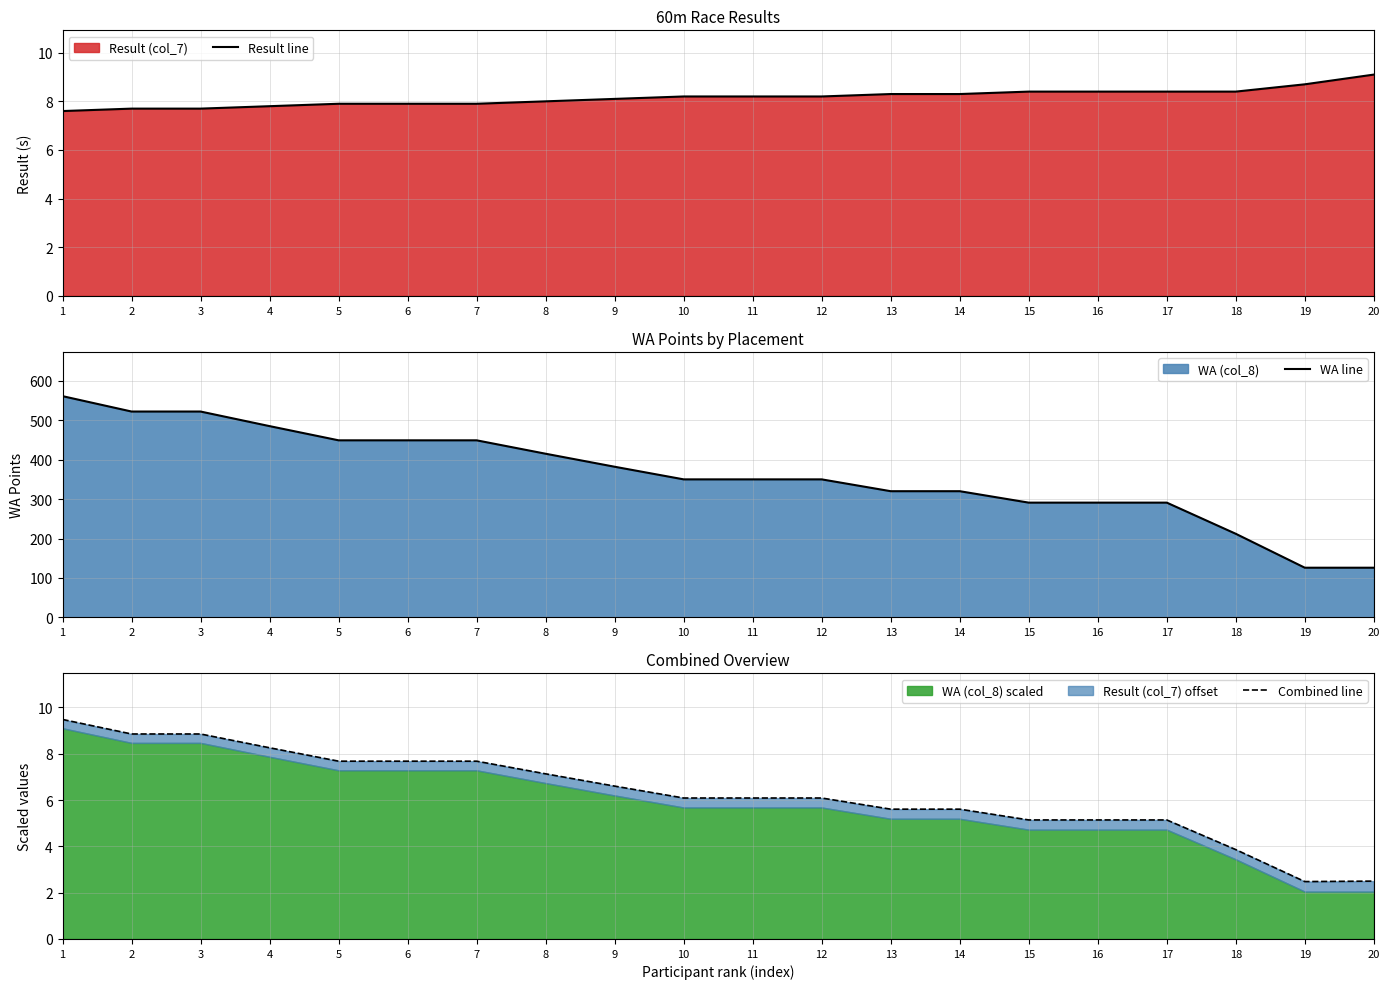

How many values in the Result line series are below 8?

7